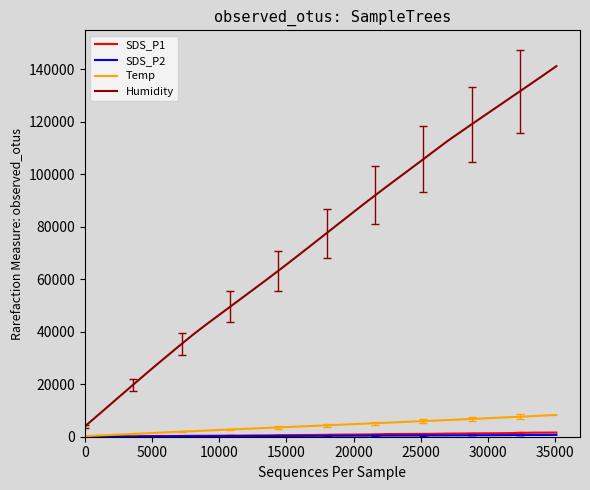

Is this an area chart (filled region under the line)?

No